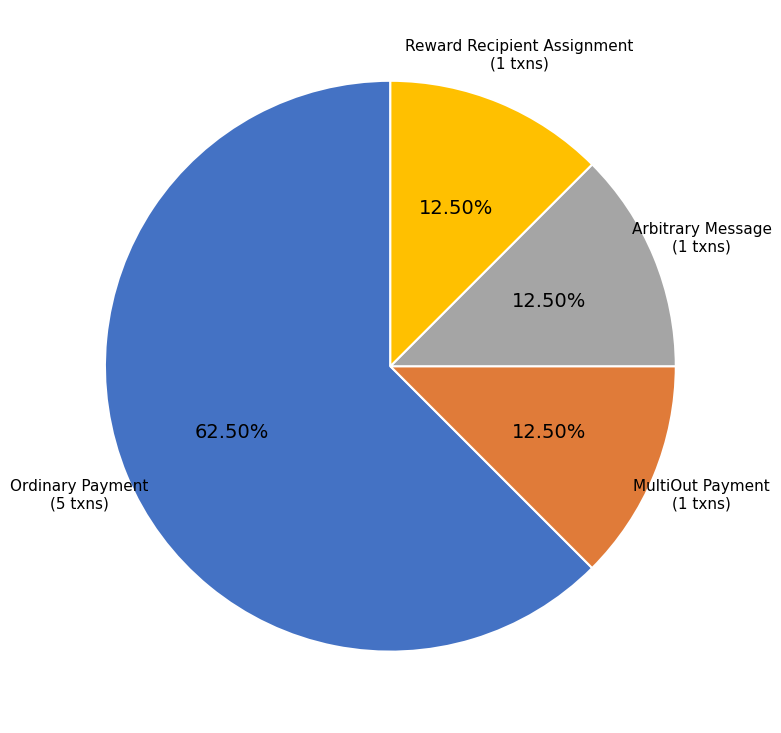

Is there any slice that represents more than half of the pie?

Yes